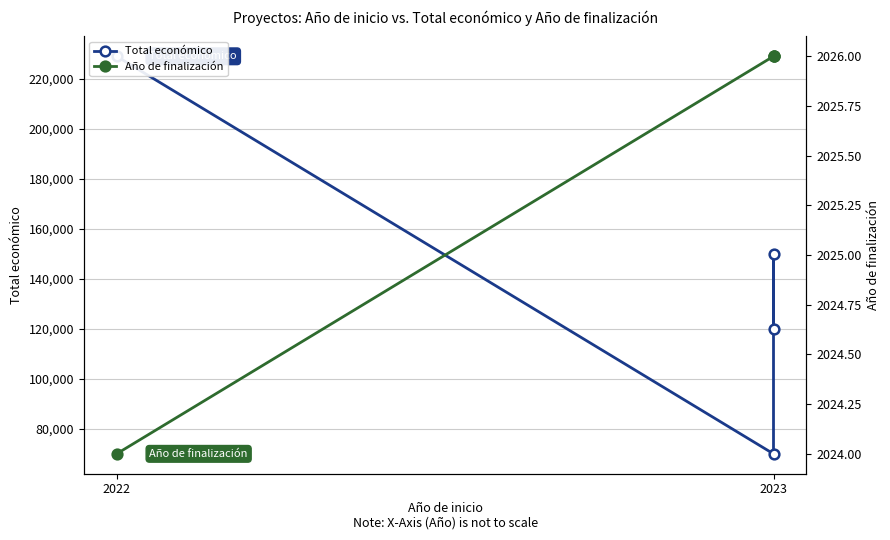

The value of Total económico at 2023 is 150000. True or false?

True